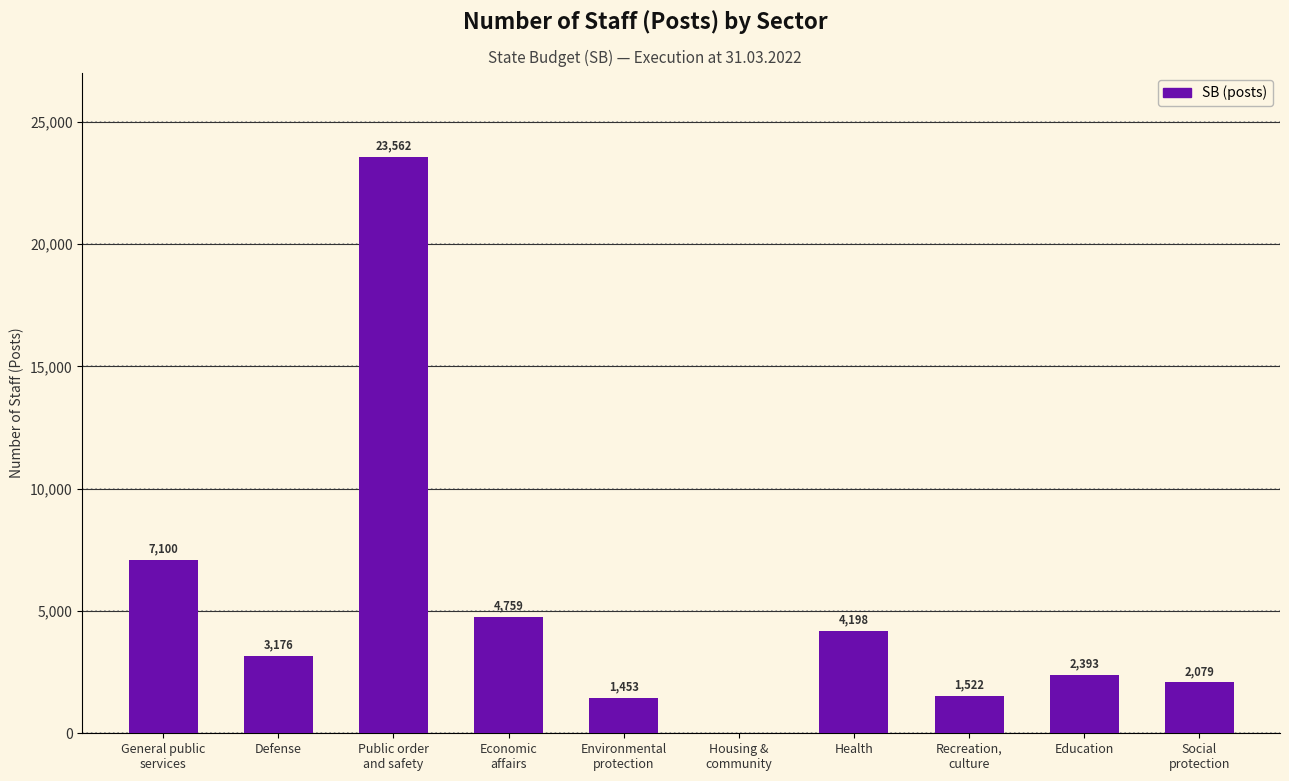

What is the approximate value at Defense?

3176.0